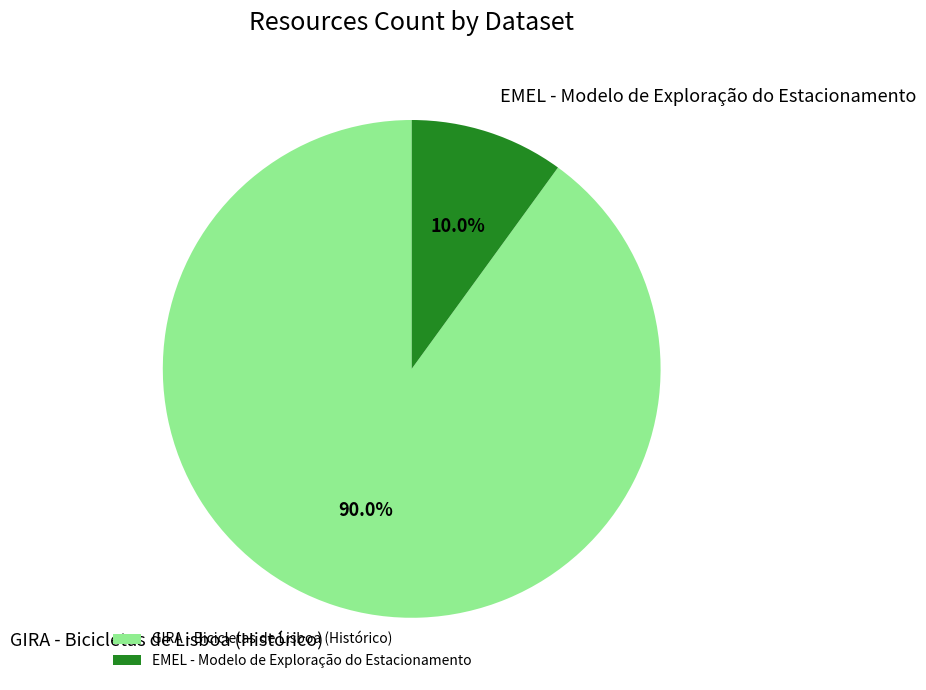

The GIRA - Bicicletas de Lisboa (Histórico) slice represents 90% of the pie. True or false?

True